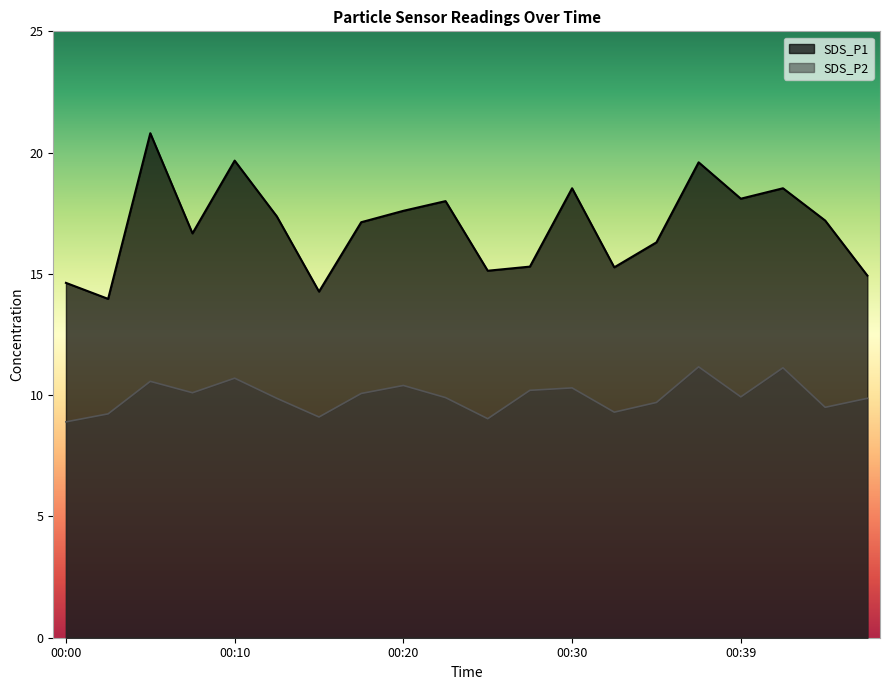

Is it true that SDS_P2 equals 12.3 at 00:32?

False